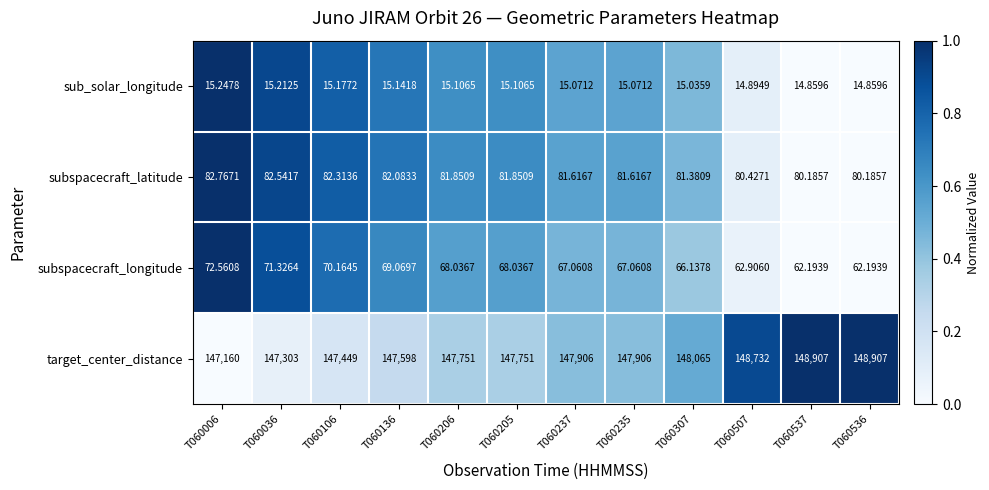

List the series in order of their peak value, lowest first.

sub_solar_longitude, subspacecraft_longitude, subspacecraft_latitude, target_center_distance